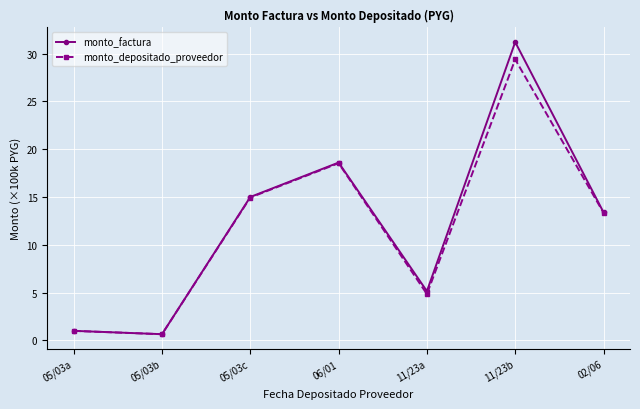

List the labels in order of monto_depositado_proveedor value, smallest first.

05/03b, 05/03a, 11/23a, 02/06, 05/03c, 06/01, 11/23b